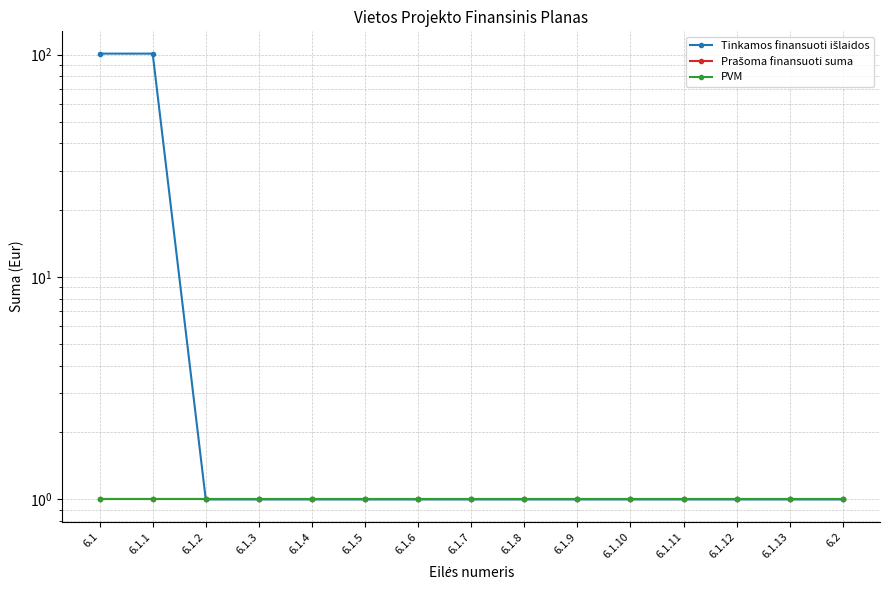

The value of PVM at 6.1.12 is 1. True or false?

True